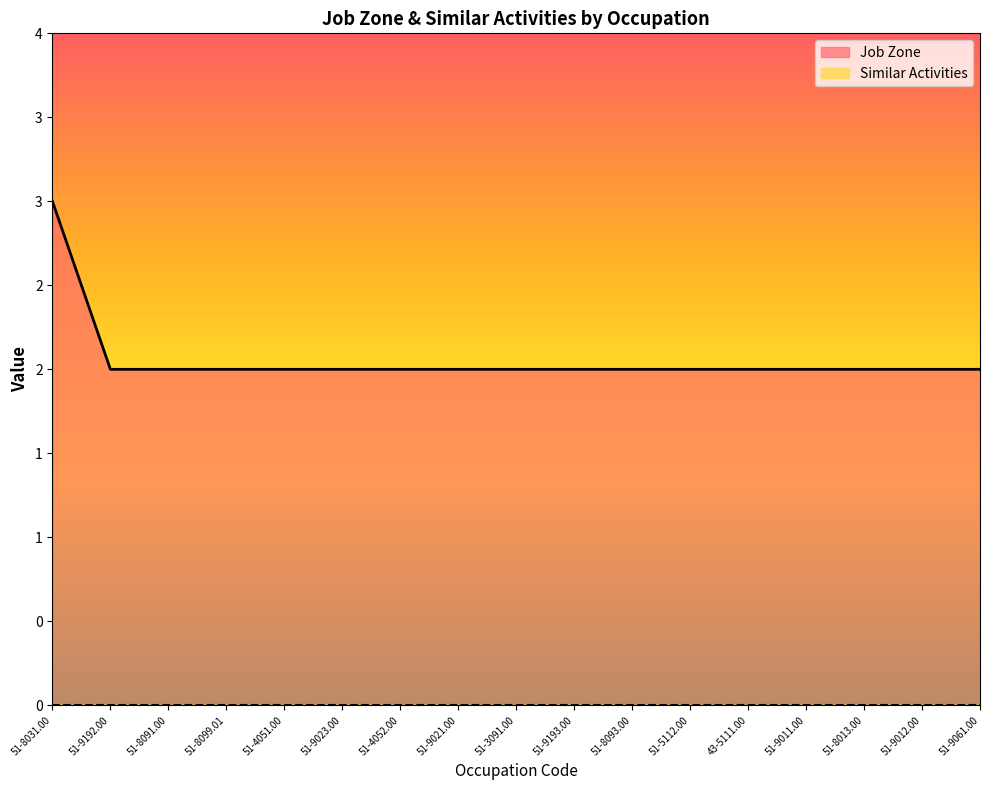

What is the sum of all values?

35